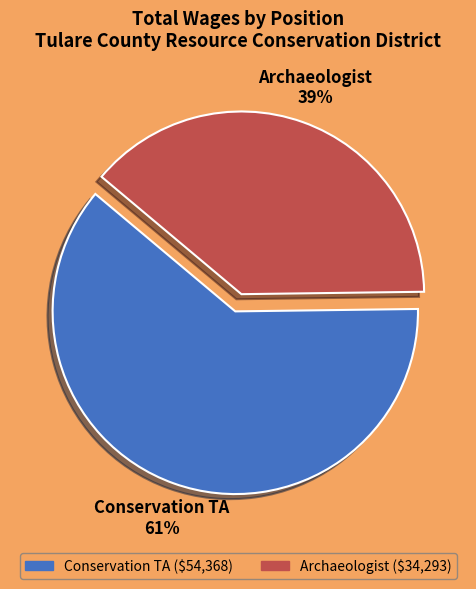

Rank the categories by value from highest to lowest.

Conservation TA, Archaeologist